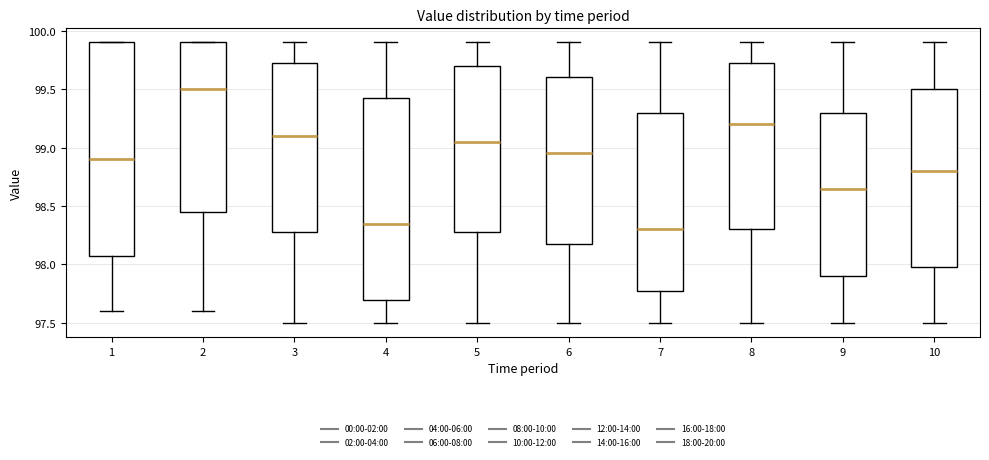

Reading left to right, read every box against the y-axis: the position of its median line, the range the box covers, and the ends of its whiskers. The values are not printed on the chart, so give them approximately, as read against the axis.

1: median 98.90, box 98.10 to 99.90, whiskers 97.60 to 99.90
2: median 99.50, box 98.45 to 99.90, whiskers 97.60 to 99.90
3: median 99.10, box 98.30 to 99.75, whiskers 97.50 to 99.90
4: median 98.35, box 97.70 to 99.45, whiskers 97.50 to 99.90
5: median 99.05, box 98.30 to 99.70, whiskers 97.50 to 99.90
6: median 98.95, box 98.20 to 99.60, whiskers 97.50 to 99.90
7: median 98.30, box 97.80 to 99.30, whiskers 97.50 to 99.90
8: median 99.20, box 98.30 to 99.75, whiskers 97.50 to 99.90
9: median 98.65, box 97.90 to 99.30, whiskers 97.50 to 99.90
10: median 98.80, box 98.00 to 99.50, whiskers 97.50 to 99.90